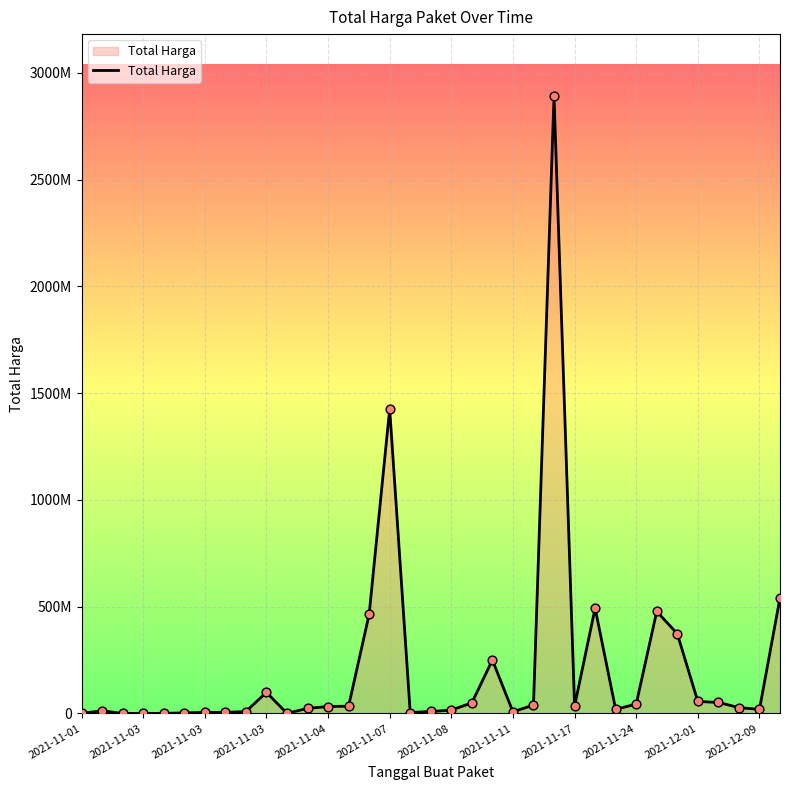

Does the chart have visible grid lines?

Yes